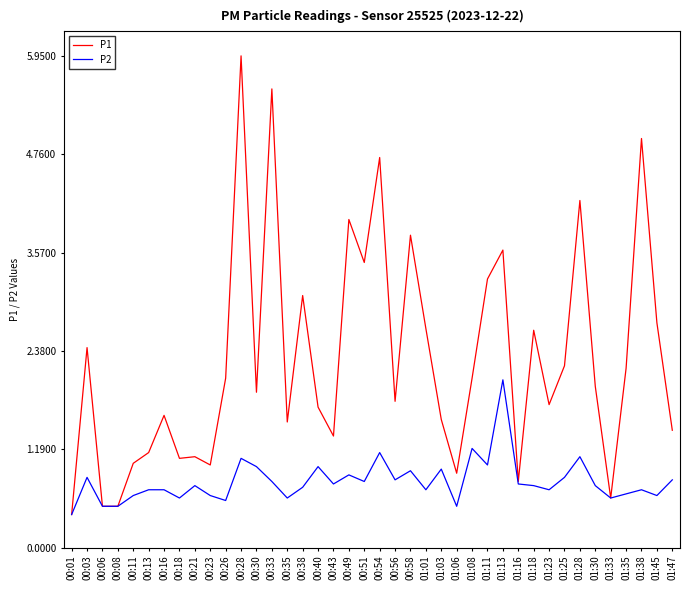

Is the value of P2 at 00:21 greater than the value of P1 at 00:49?

No